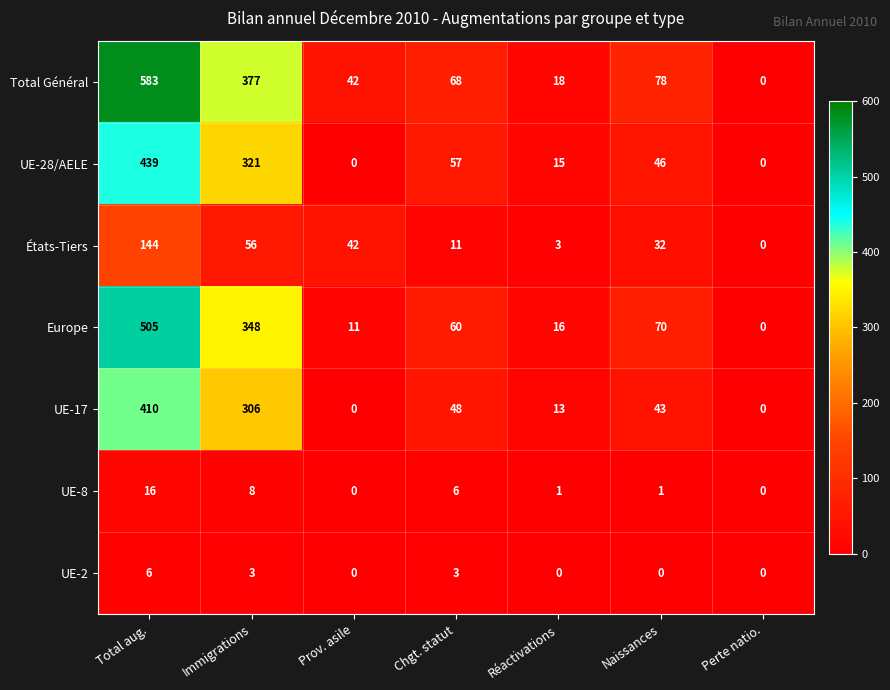

The UE-8 series shows 8 at Immigrations. True or false?

True